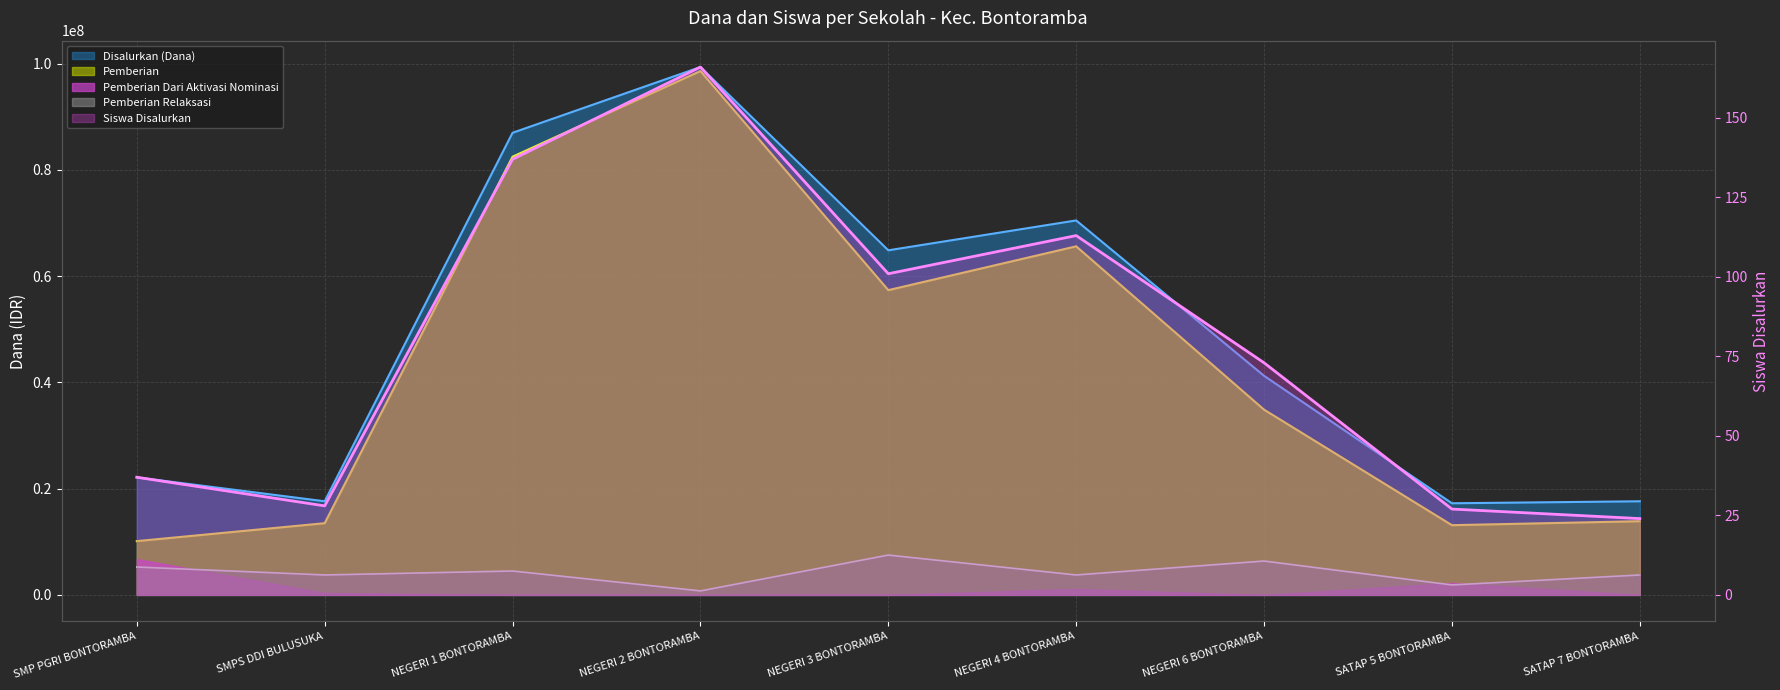

What is the label of the 2nd point from the left?

SMPS DDI BULUSUKA